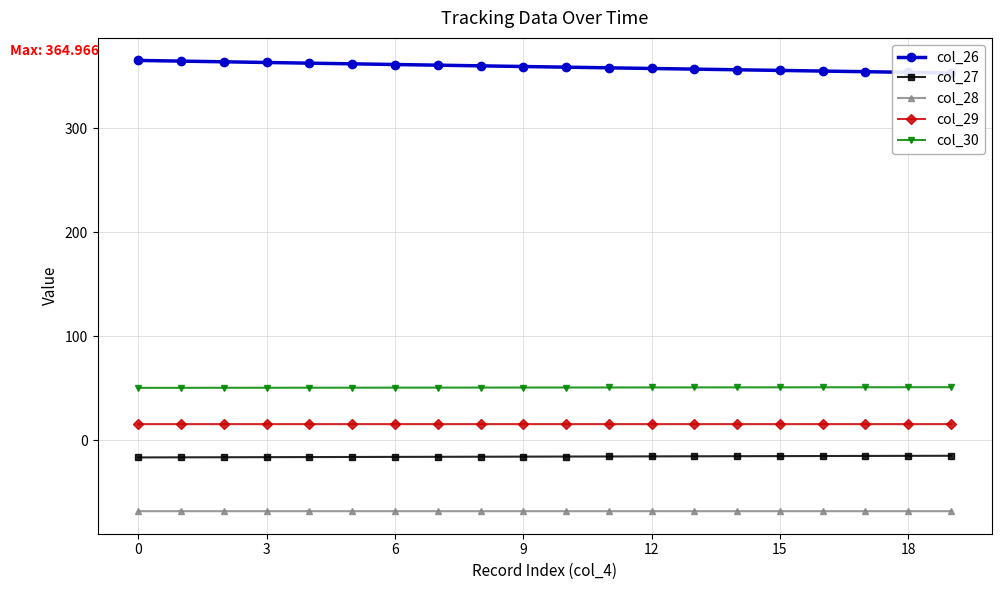

Is the value of col_29 at 0 greater than the value of col_30 at 18?

No